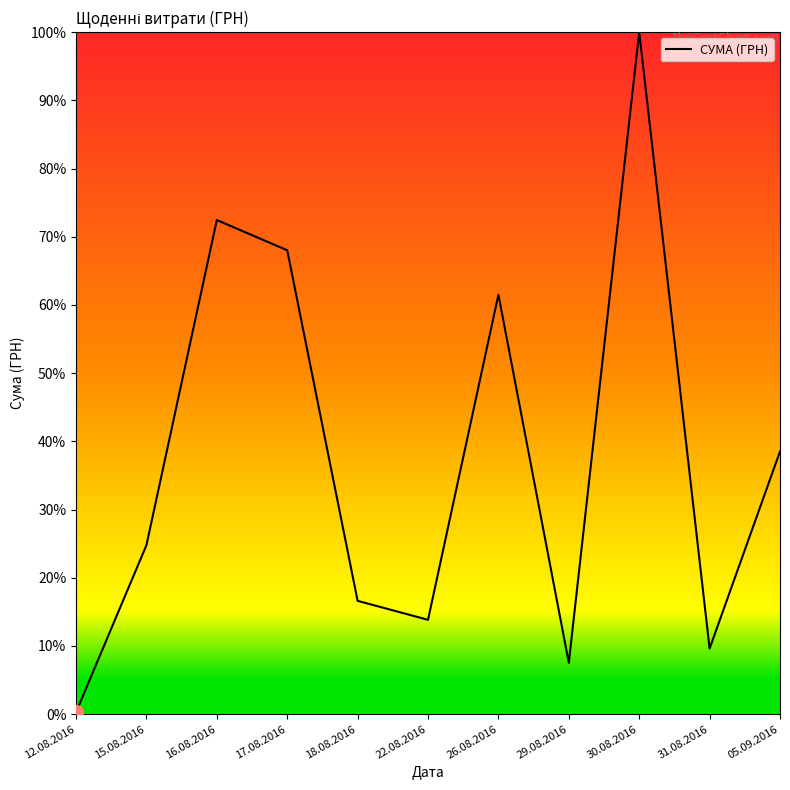

How many values are below 24?

5